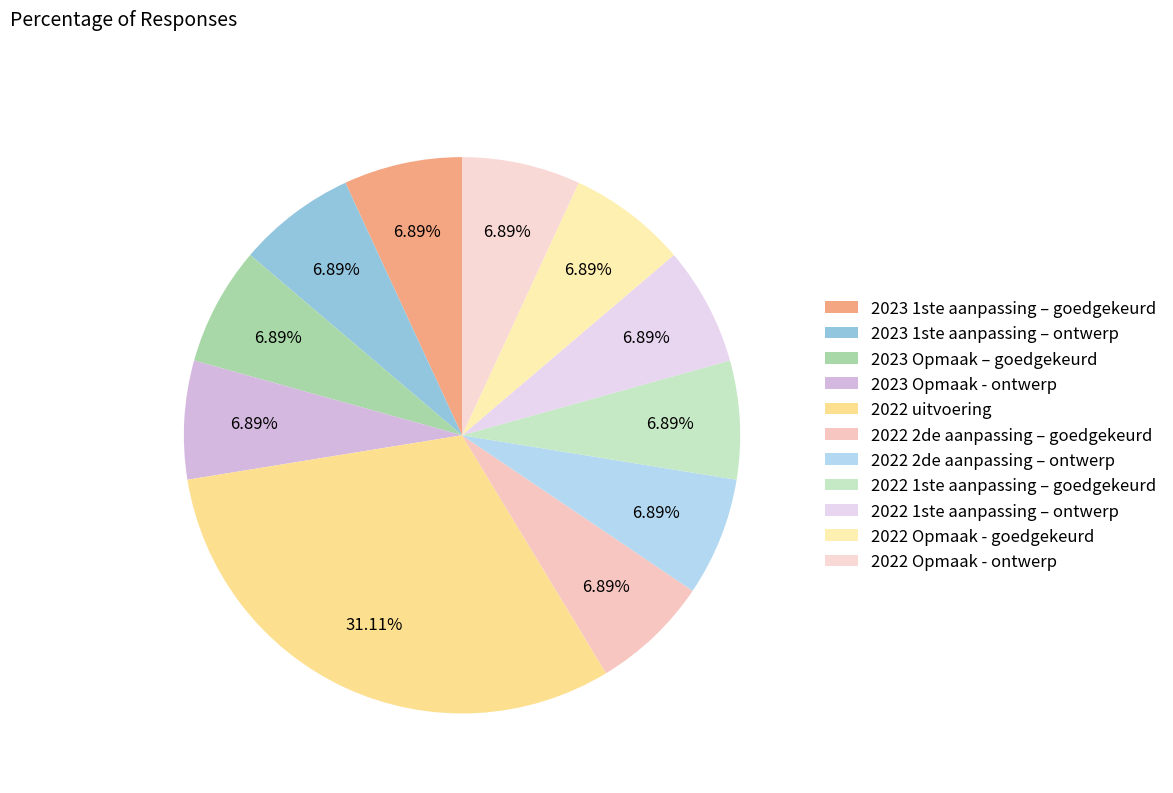

Combined, what portion of the pie is 2022 1ste aanpassing – goedgekeurd and 2023 Opmaak - ontwerp?

13.8%